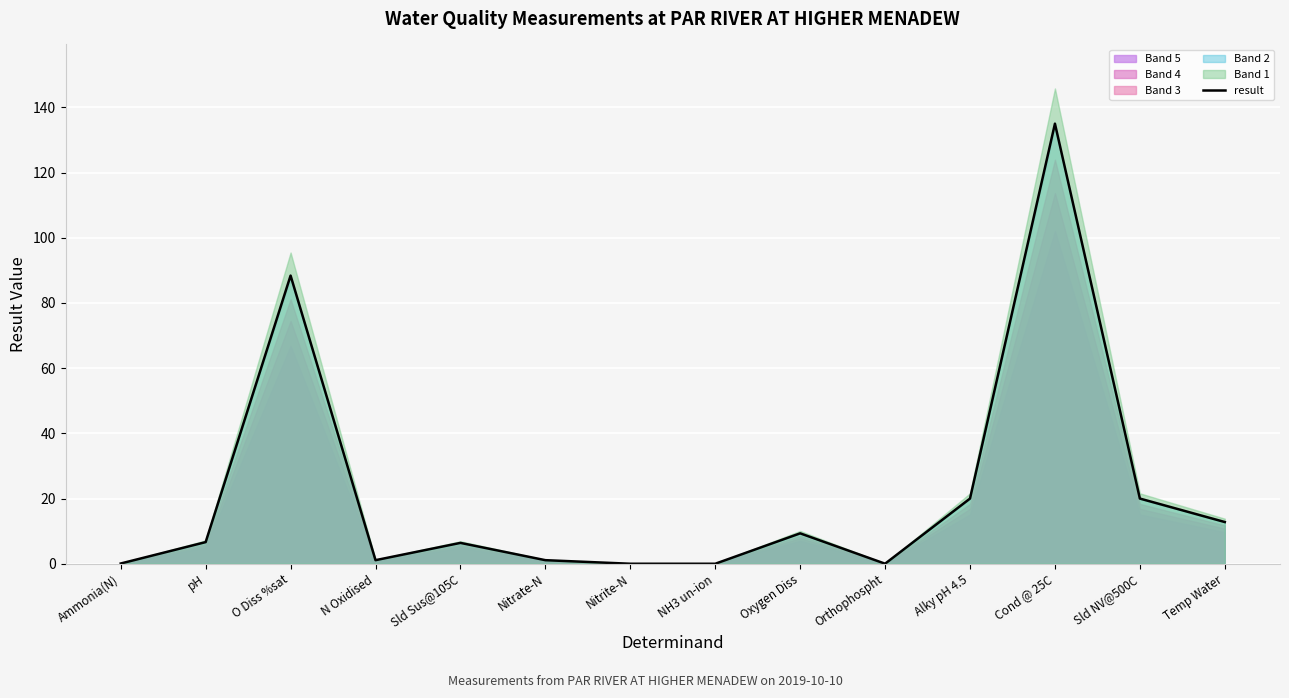

List the labels in order of value, smallest first.

NH3 un-ion, Nitrite-N, Orthophospht, Ammonia(N), N Oxidised, Nitrate-N, Sld Sus@105C, pH, Oxygen Diss, Temp Water, Alky pH 4.5, Sld NV@500C, O Diss %sat, Cond @ 25C